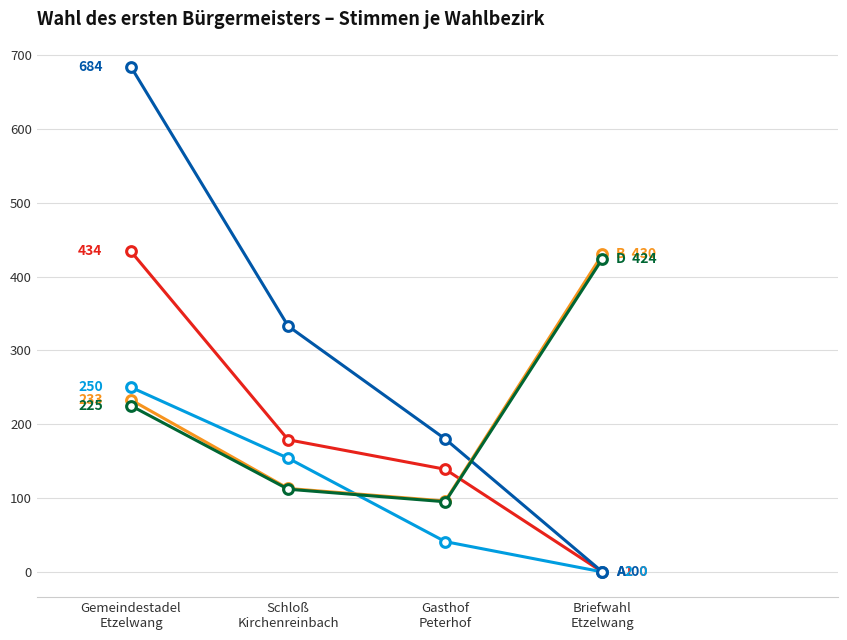

How many lines are shown in the chart?

5